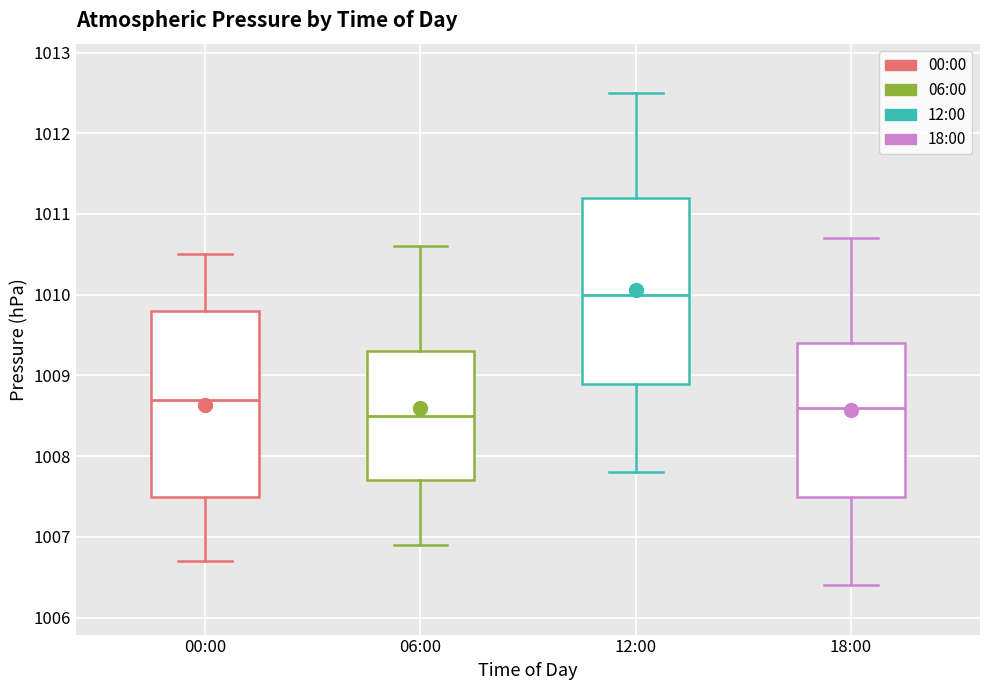

Where does the upper whisker of the box for 12:00 end on the y-axis? The values are not printed on the chart, so give them approximately, as read against the axis.

1012.5